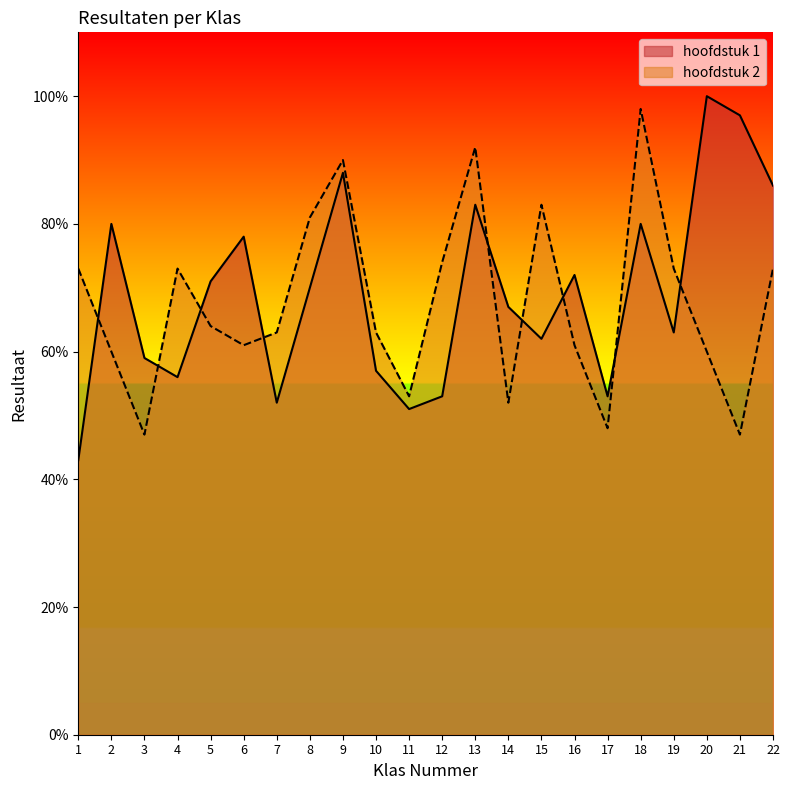

Which series has the largest total across all categories?

hoofdstuk 1